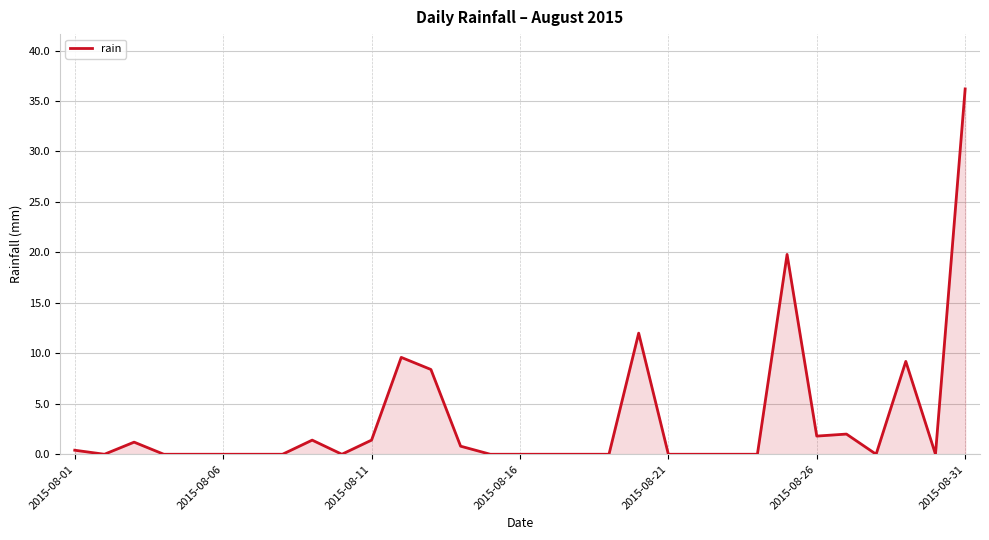

What is the difference between the maximum and minimum values?

36.2